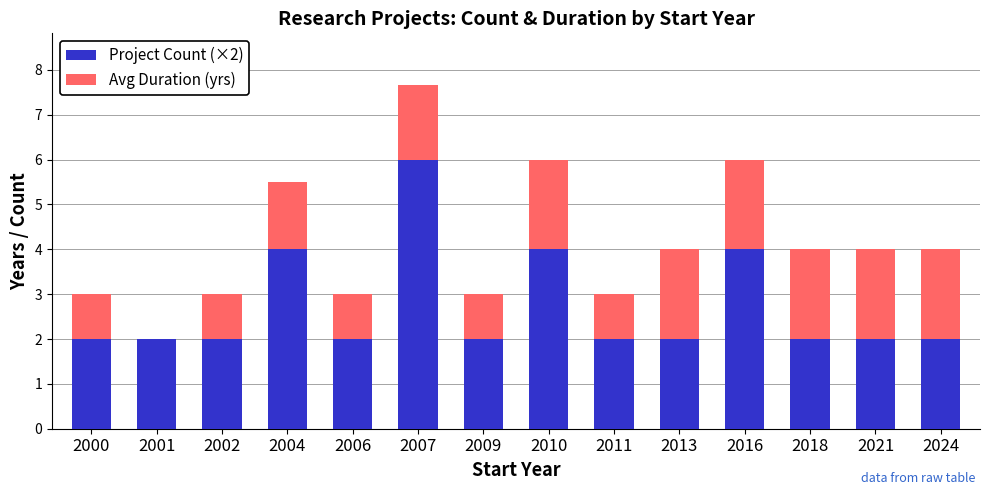

What is the highest value of the Project Count (×2) series?

6.0